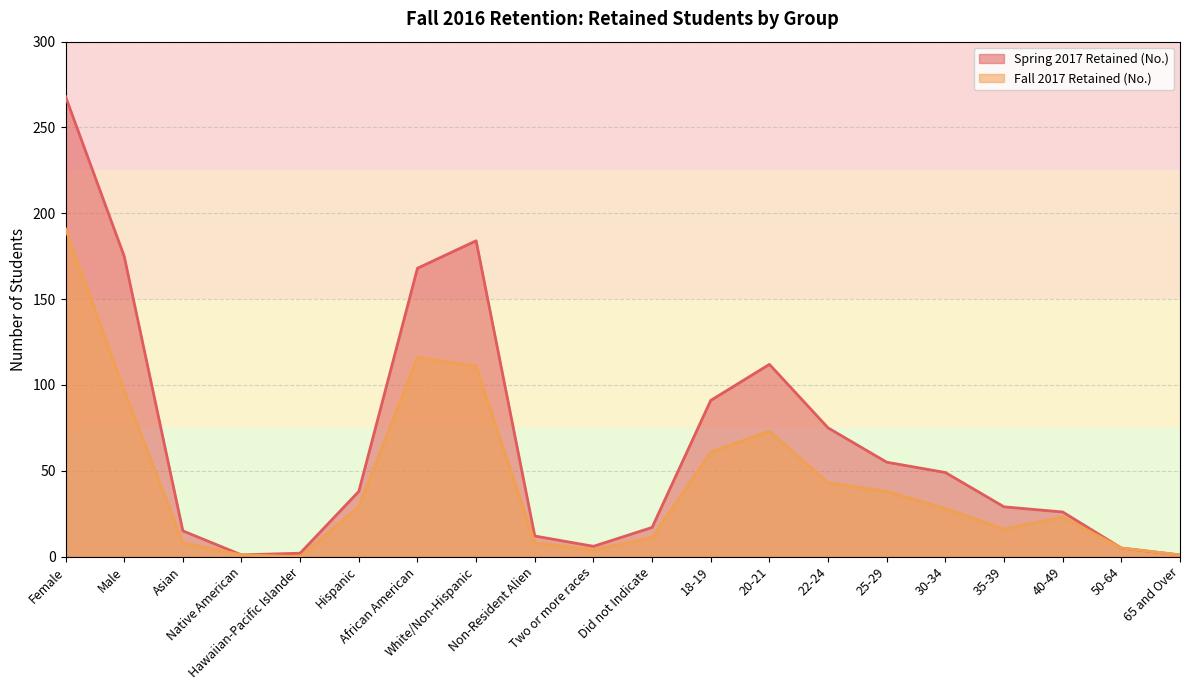

What is the greatest value displayed?

268